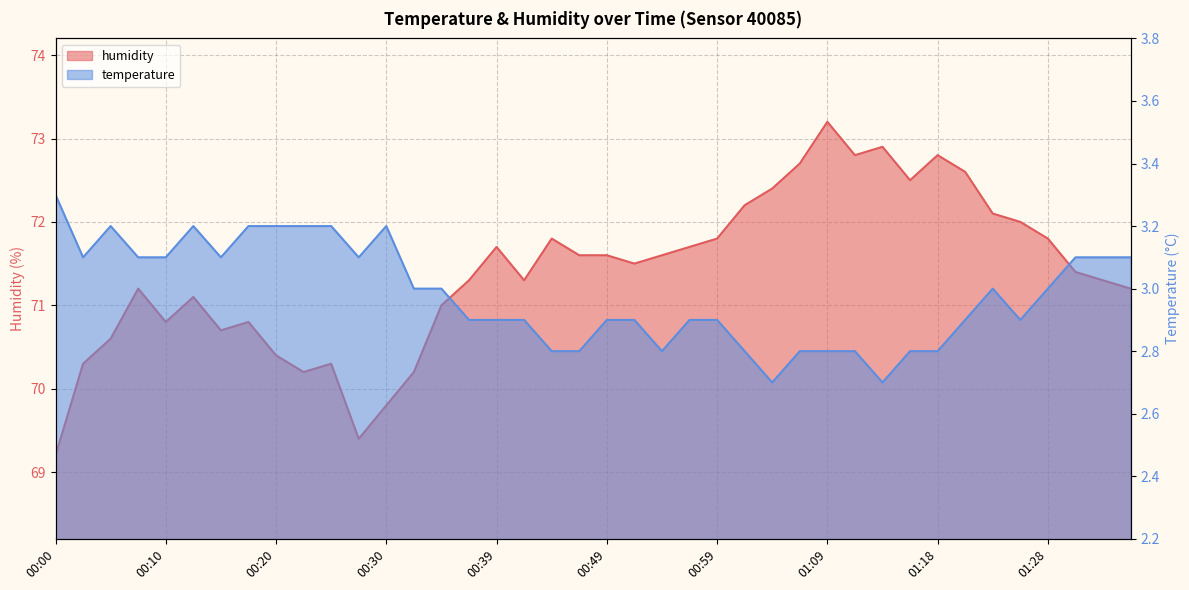

Between 00:54 and 01:06, which series saw the biggest shift?

humidity